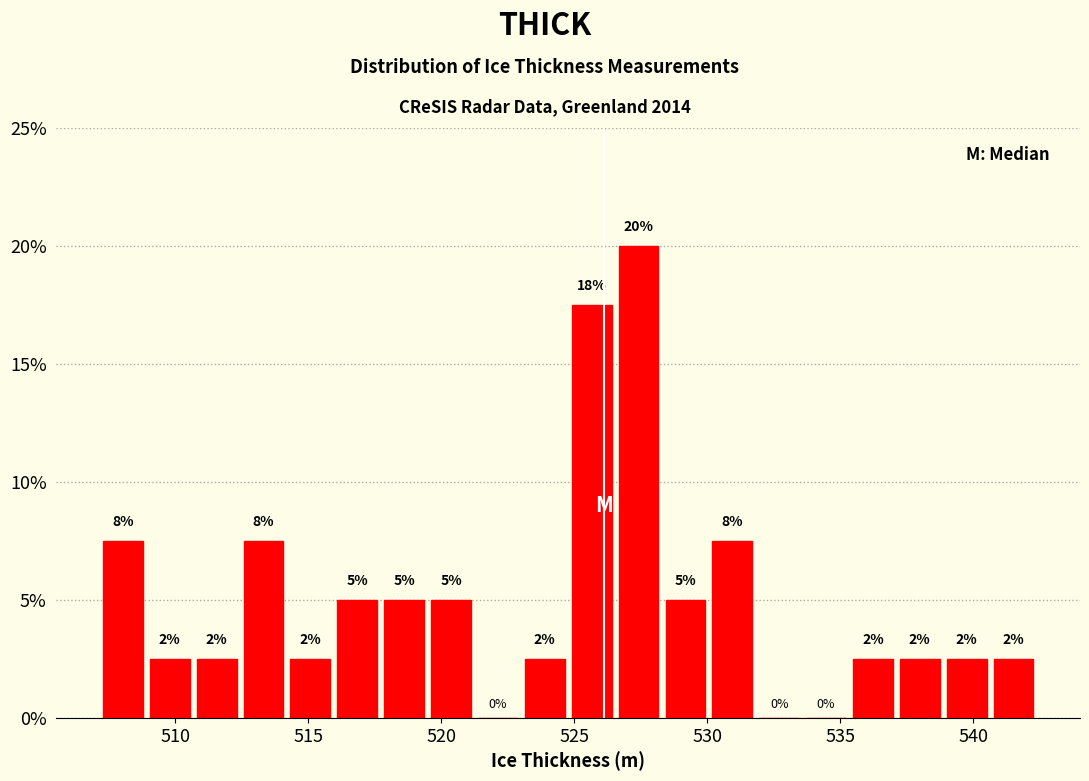

Read against the x-axis, roughly where is the centre of the tallest bar?

527.5